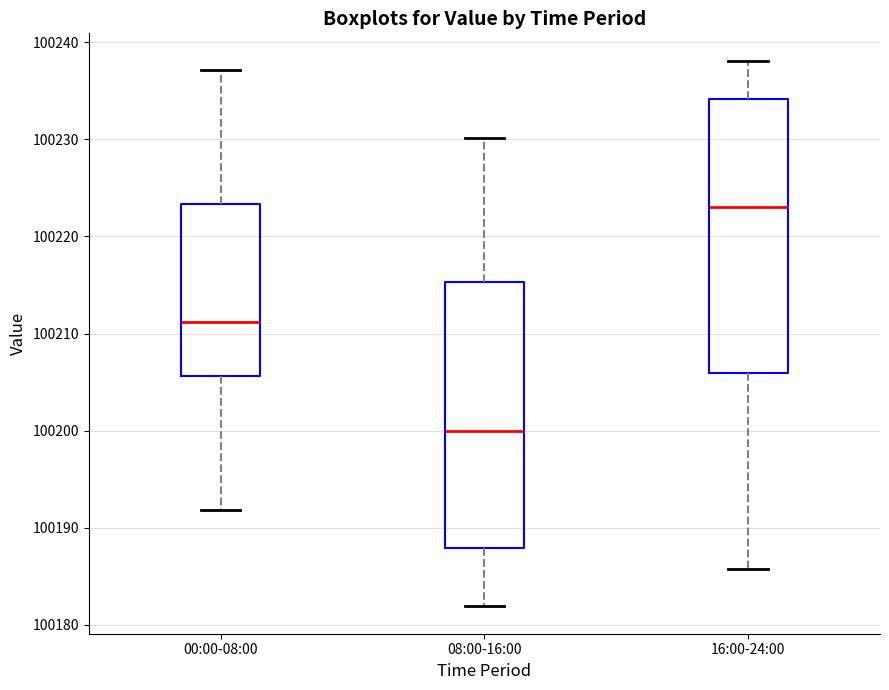

Reading left to right, read every box against the y-axis: the position of its median line, the range the box covers, and the ends of its whiskers. The values are not printed on the chart, so give them approximately, as read against the axis.

00:00-08:00: median 100211, box 100206 to 100223, whiskers 100192 to 100237
08:00-16:00: median 100200, box 100188 to 100215, whiskers 100182 to 100230
16:00-24:00: median 100223, box 100206 to 100234, whiskers 100186 to 100238